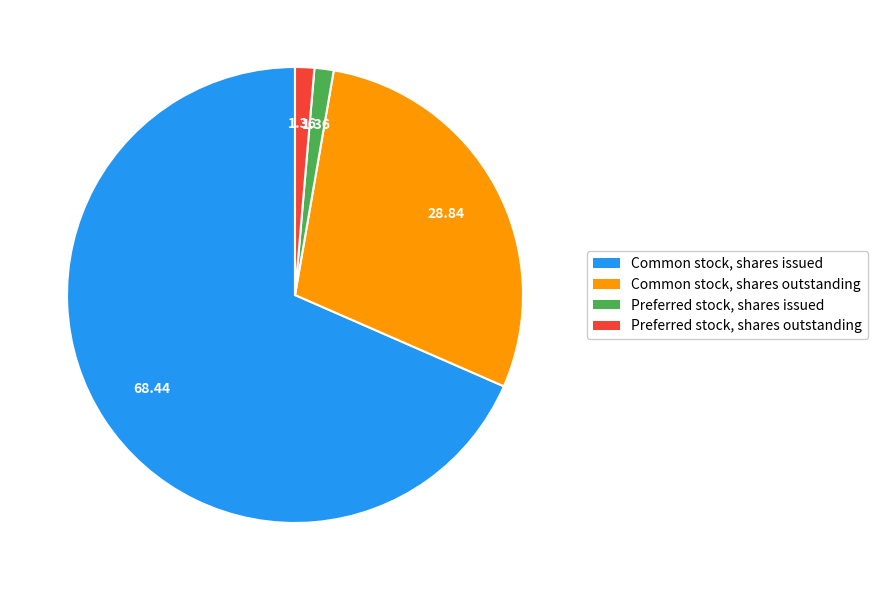

What is the largest slice in the pie chart?

Common stock, shares issued